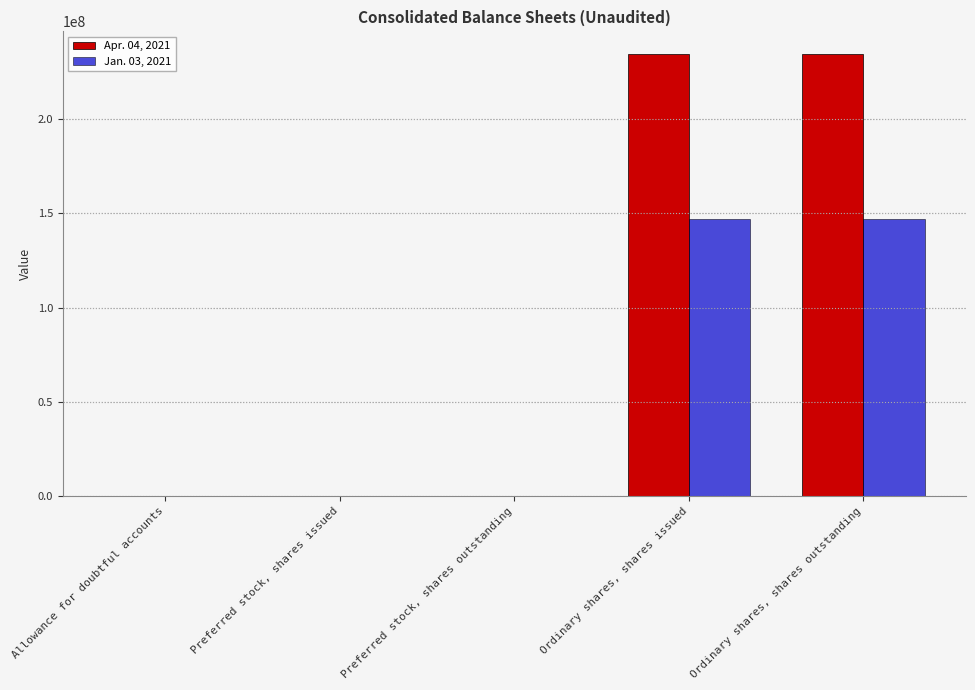

The Jan. 03, 2021 series shows 39101184.3 at Ordinary shares, shares issued. True or false?

False